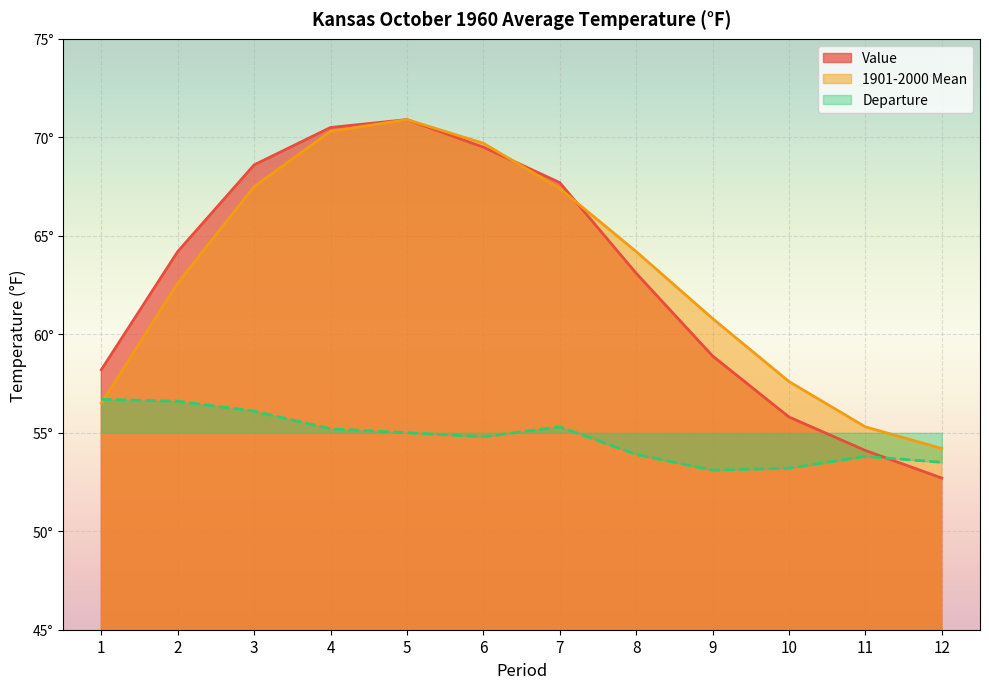

The Departure series shows 55.2 at 4. True or false?

True